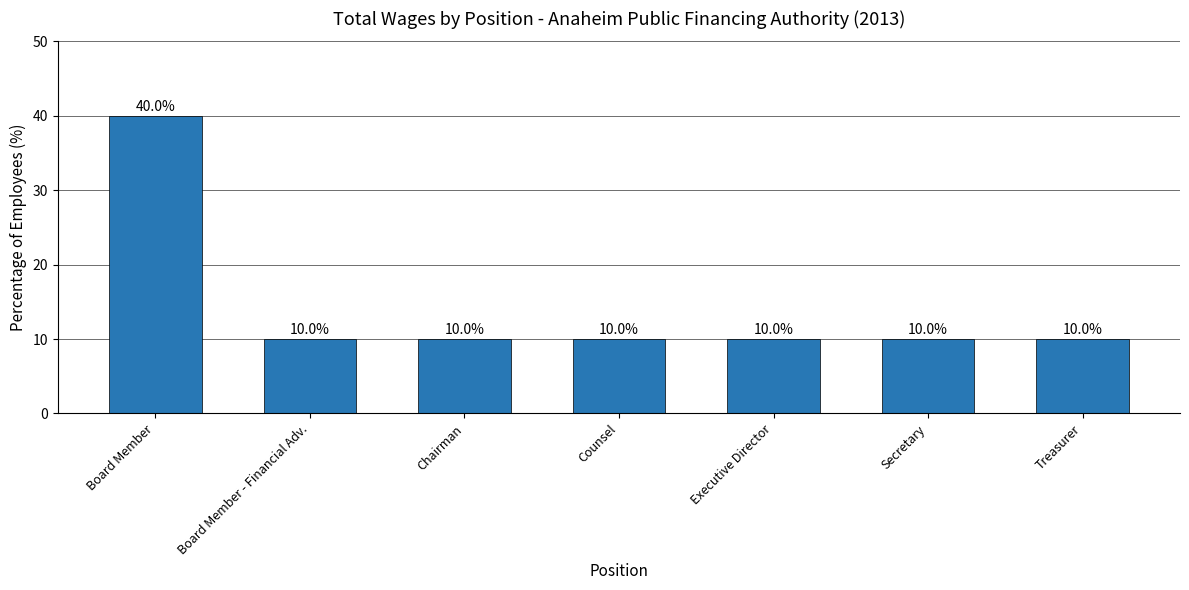

Read the value at Treasurer.

10